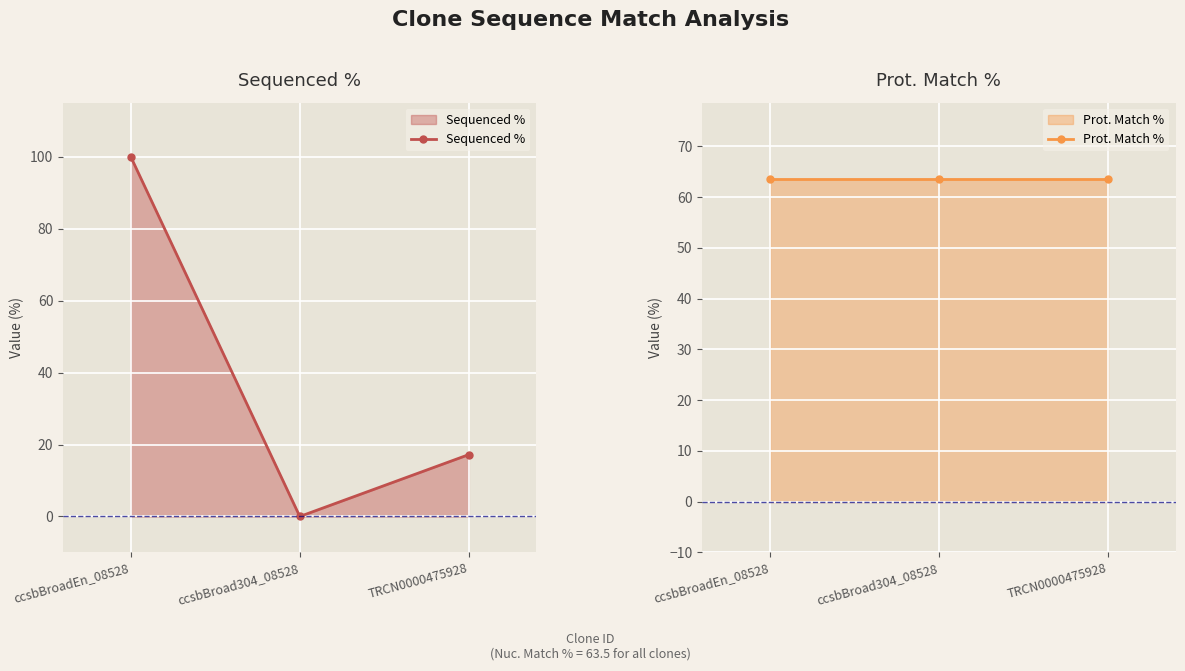

What is the label of the 1st point from the left?

ccsbBroadEn_08528